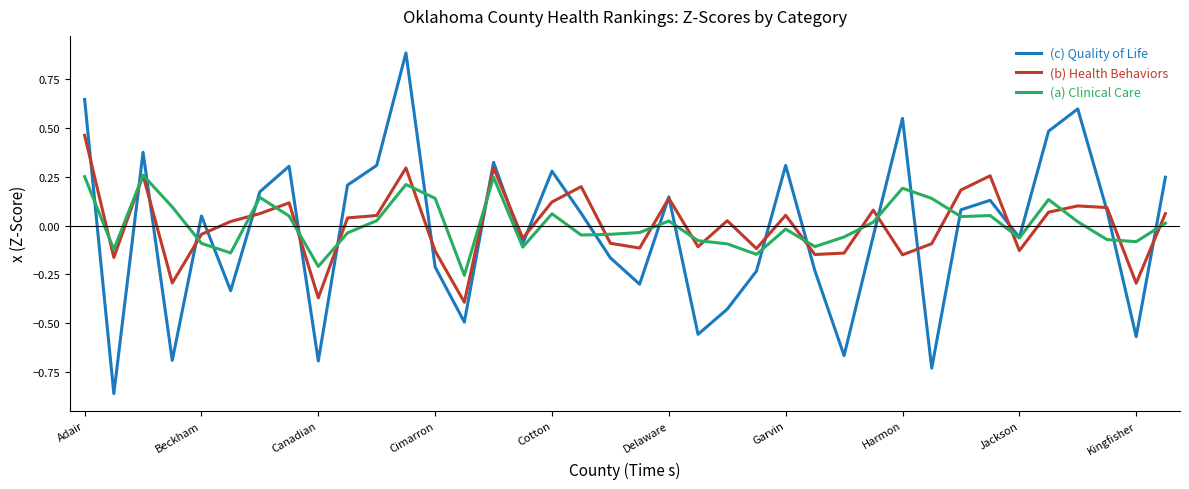

What is the greatest value displayed?

0.9